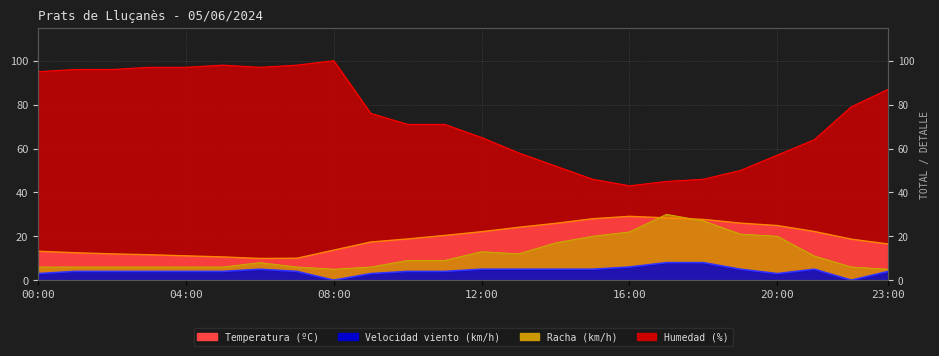

At which category is the sum across all series the highest?

06:00